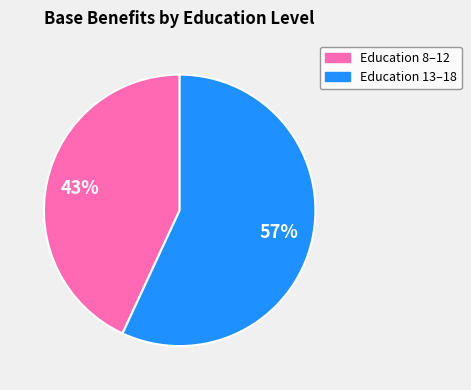

Count the number of slices in the pie.

2